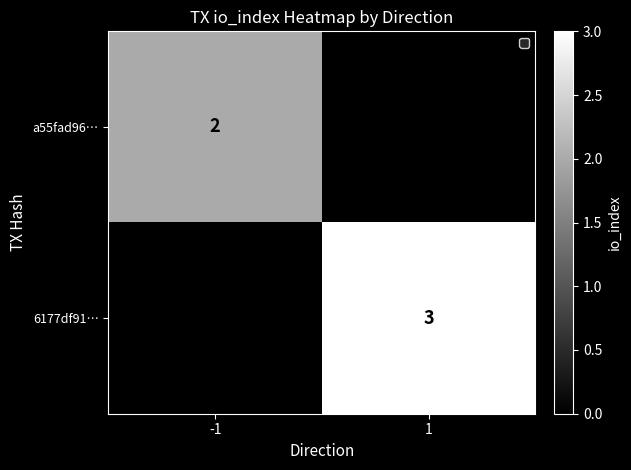

The 6177df91… series shows 3 at 1. True or false?

True